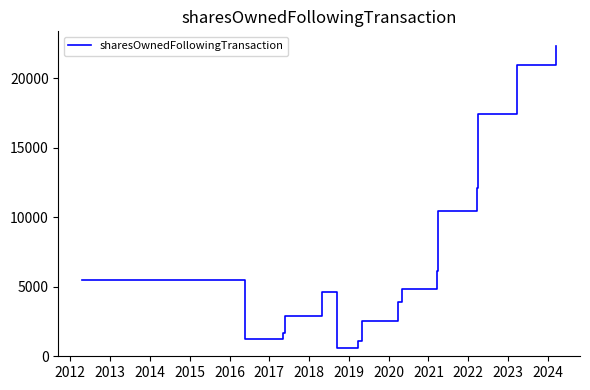

What is the smallest value displayed?

604